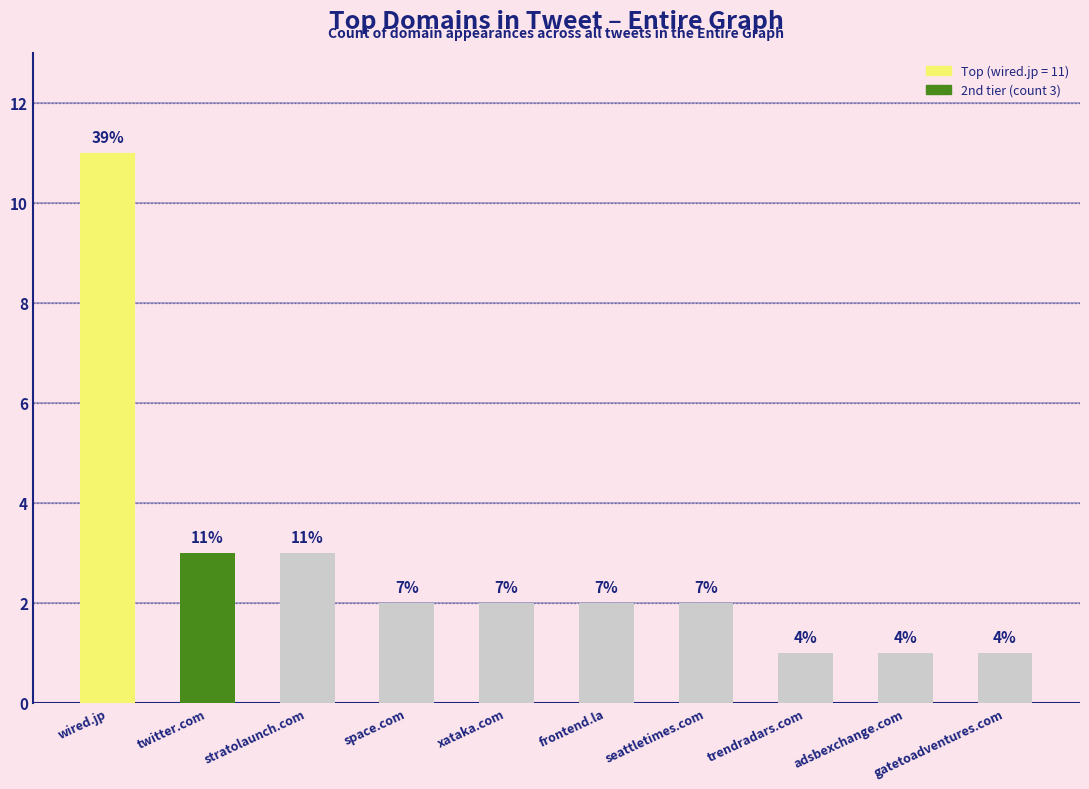

What is the sum of the values at frontend.la and twitter.com?

5